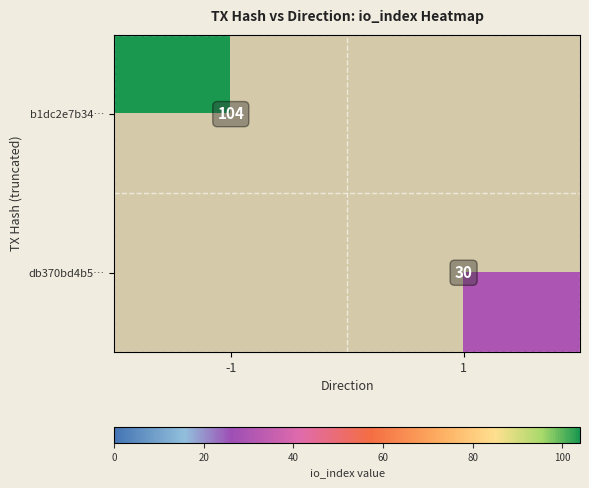

The value of b1dc2e7b34… at -1 is 104. True or false?

True